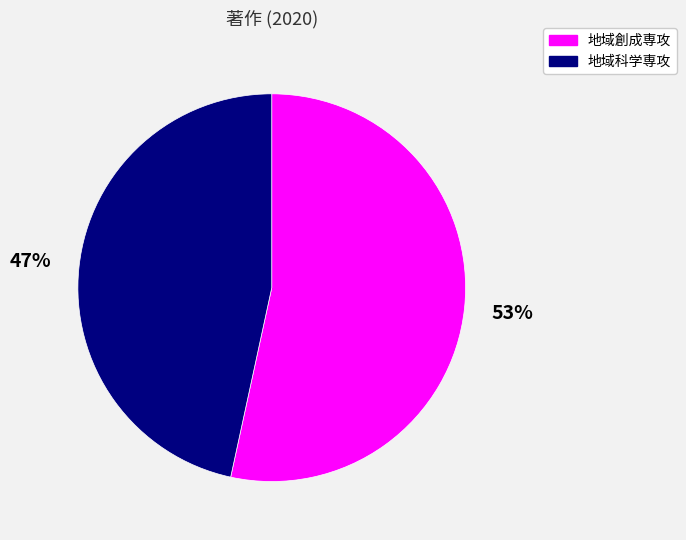

How many segments does this pie chart have?

2